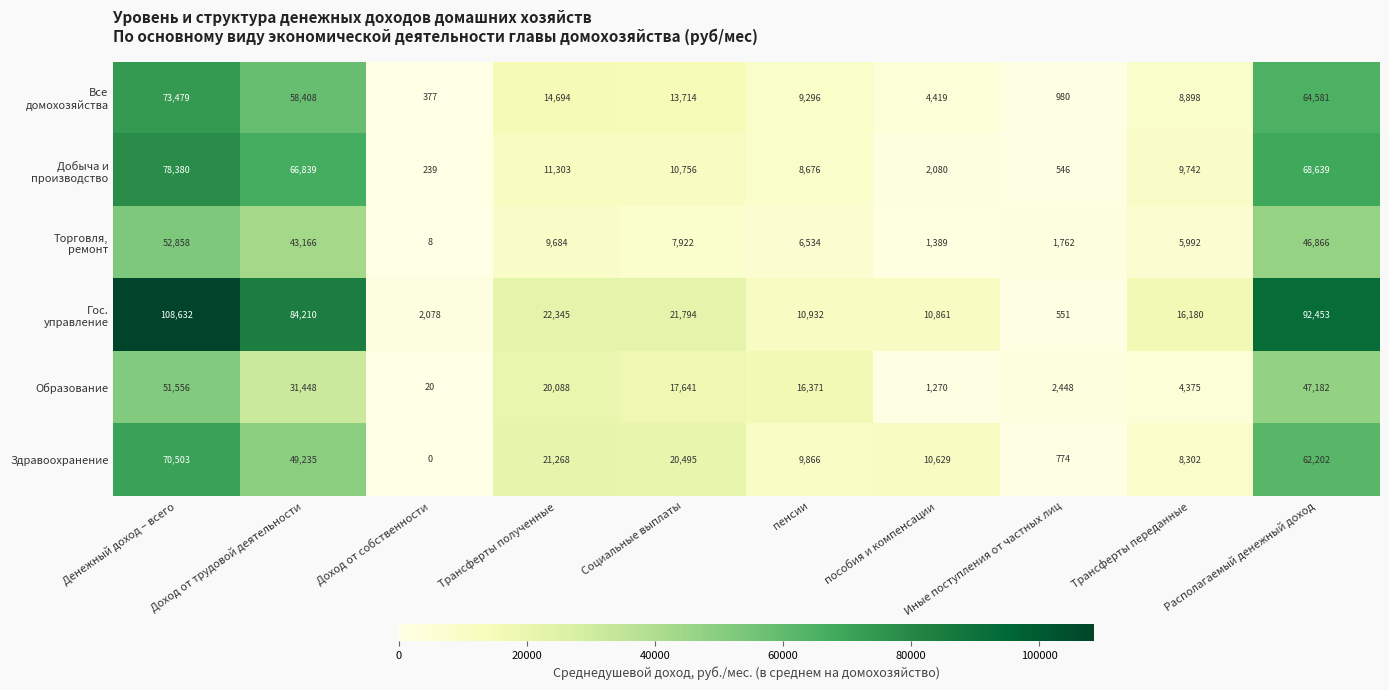

The value of Образование at Доход от собственности is 20. True or false?

True